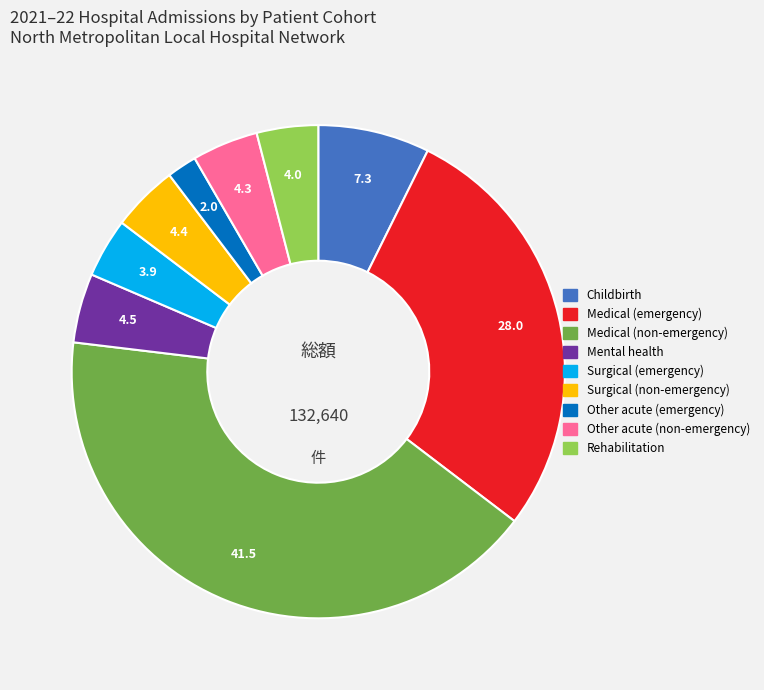

Is there any slice that represents more than half of the pie?

No